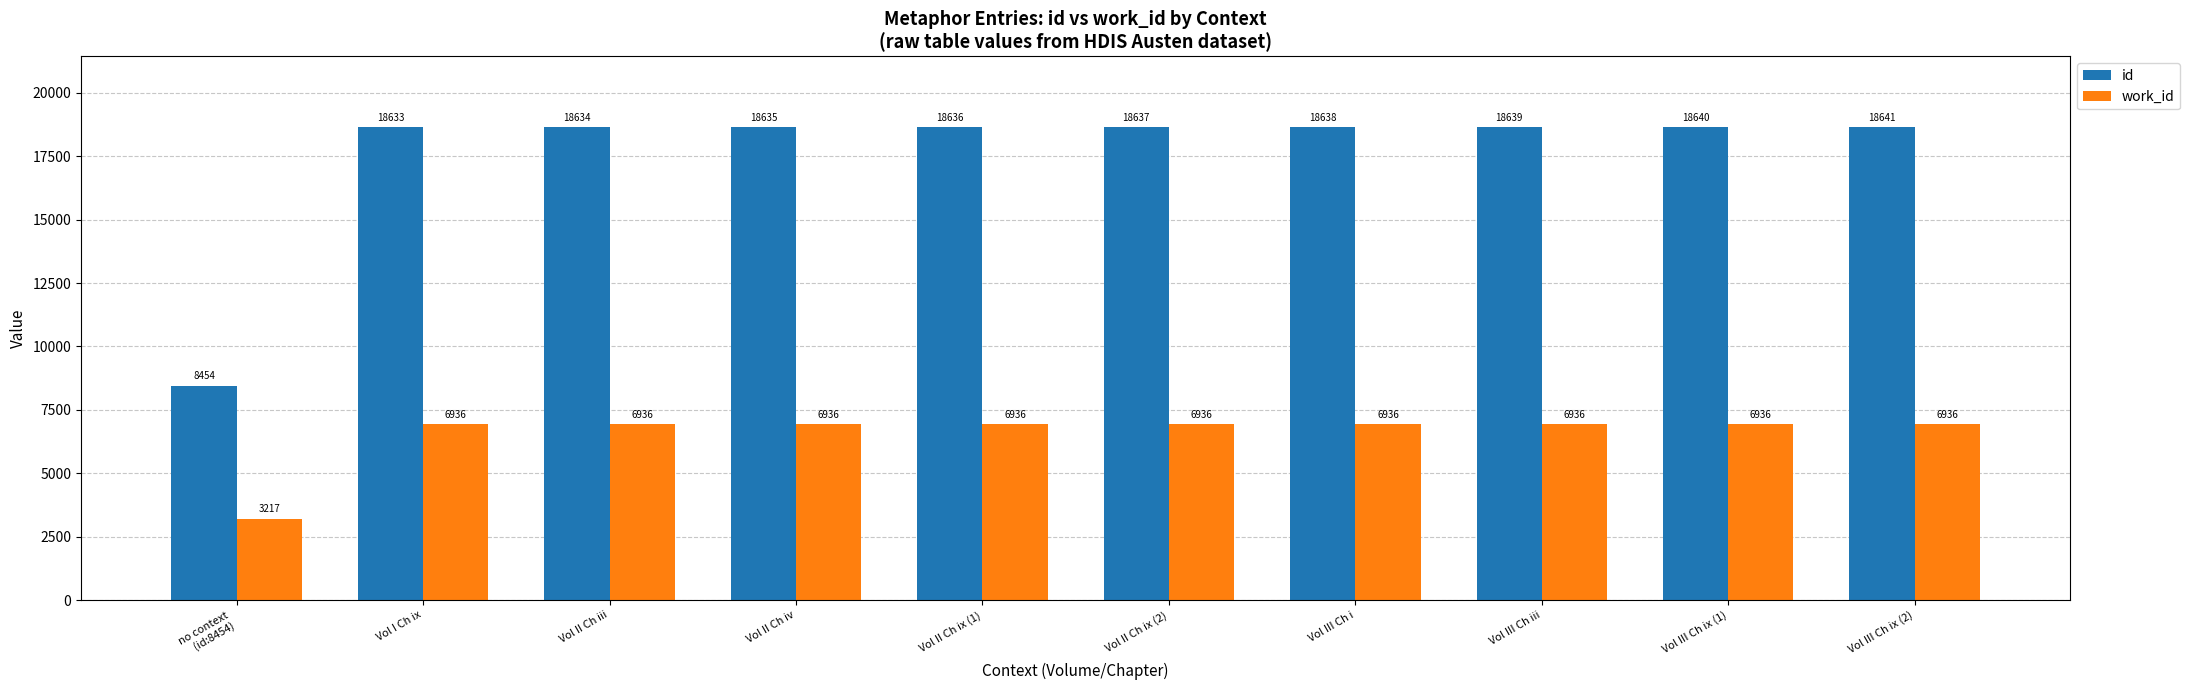

Where is id nearest to the value 13547?

Vol I Ch ix